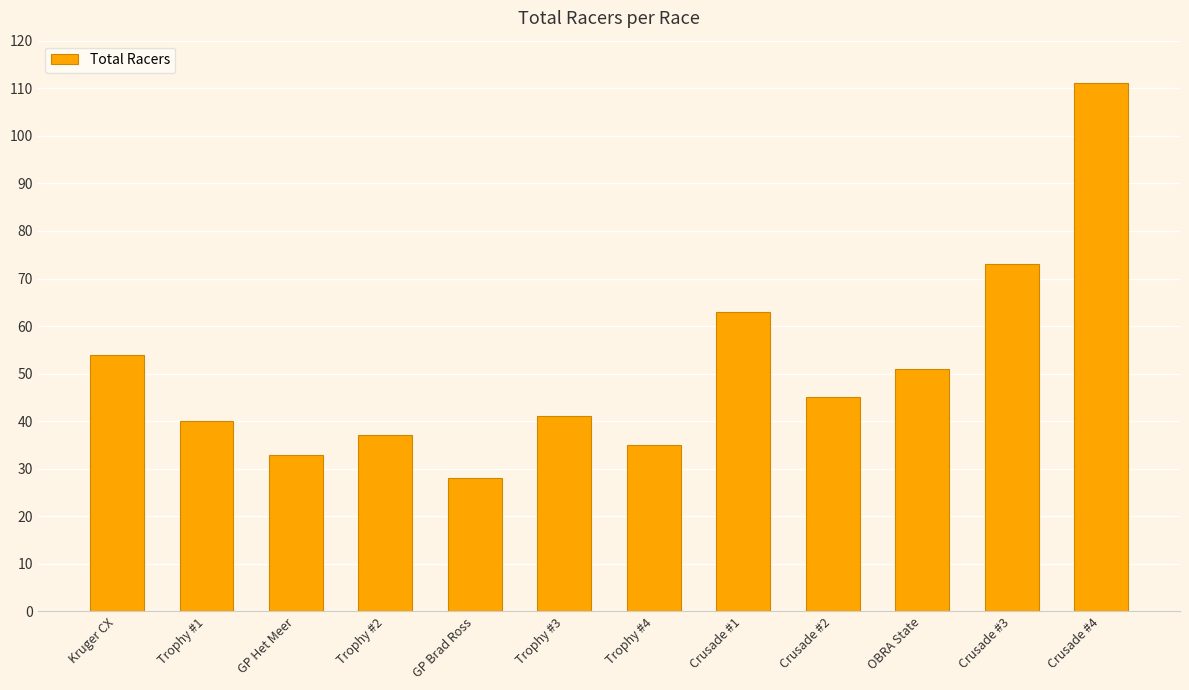

What position from the right is Crusade #4?

1